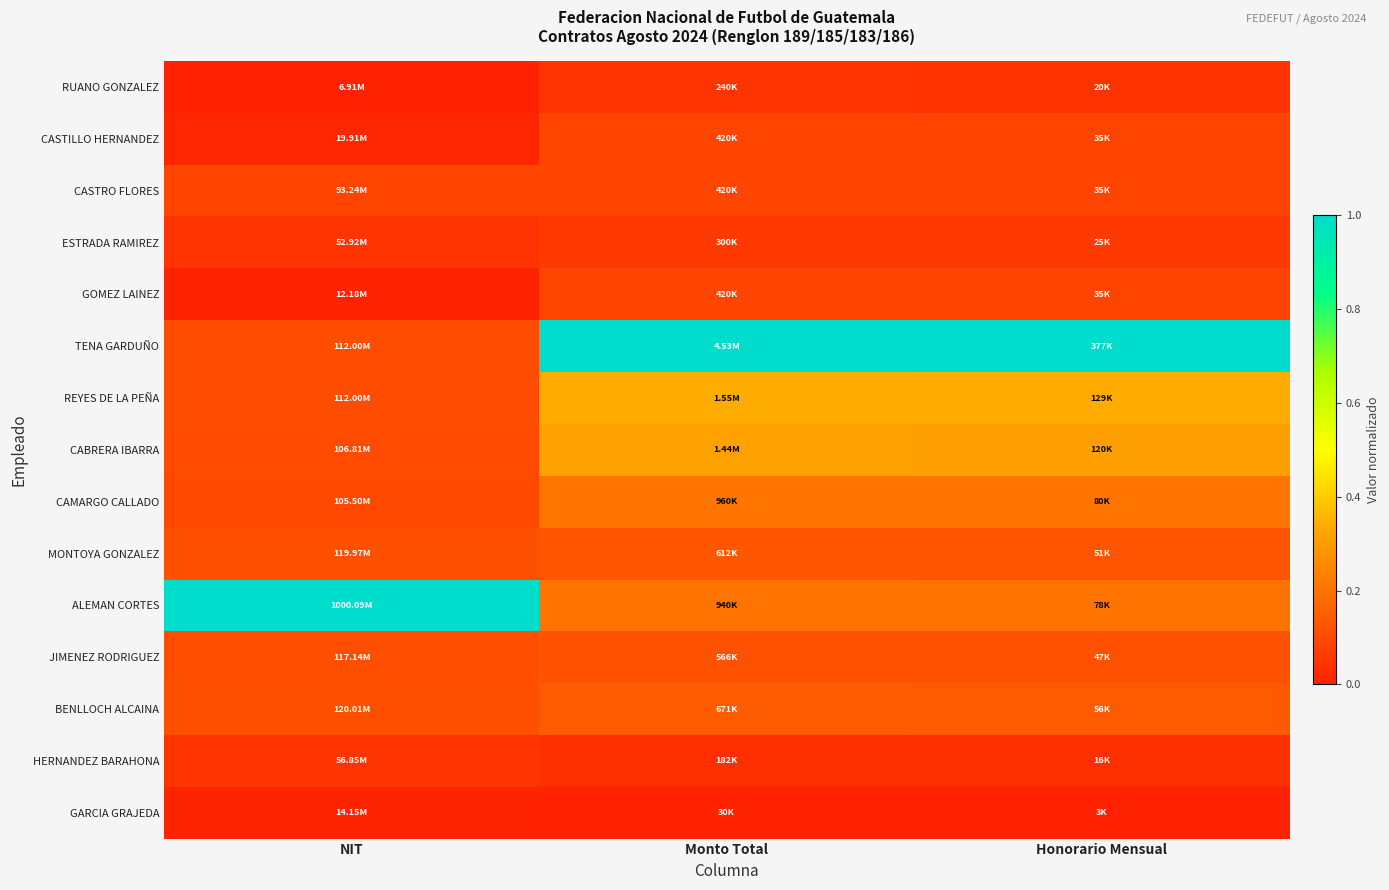

List the series in order of their peak value, highest first.

TENA GARDUÑO, ALEMAN CORTES, REYES DE LA PEÑA, CABRERA IBARRA, CAMARGO CALLADO, BENLLOCH ALCAINA, MONTOYA GONZALEZ, JIMENEZ RODRIGUEZ, CASTRO FLORES, CASTILLO HERNANDEZ, GOMEZ LAINEZ, ESTRADA RAMIREZ, HERNANDEZ BARAHONA, RUANO GONZALEZ, GARCIA GRAJEDA